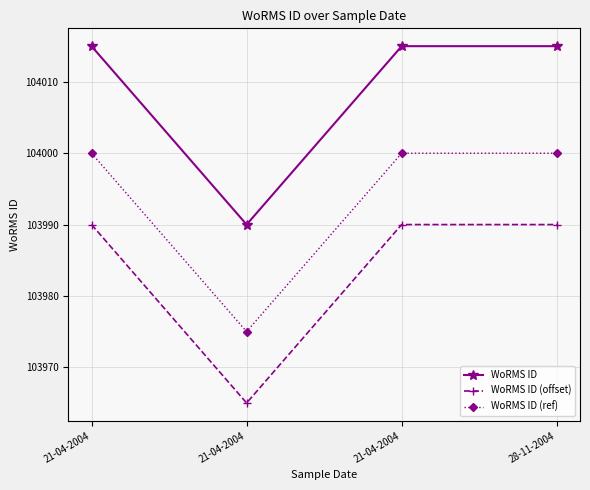

True or false: WoRMS ID (offset) and WoRMS ID cross at least once.

False